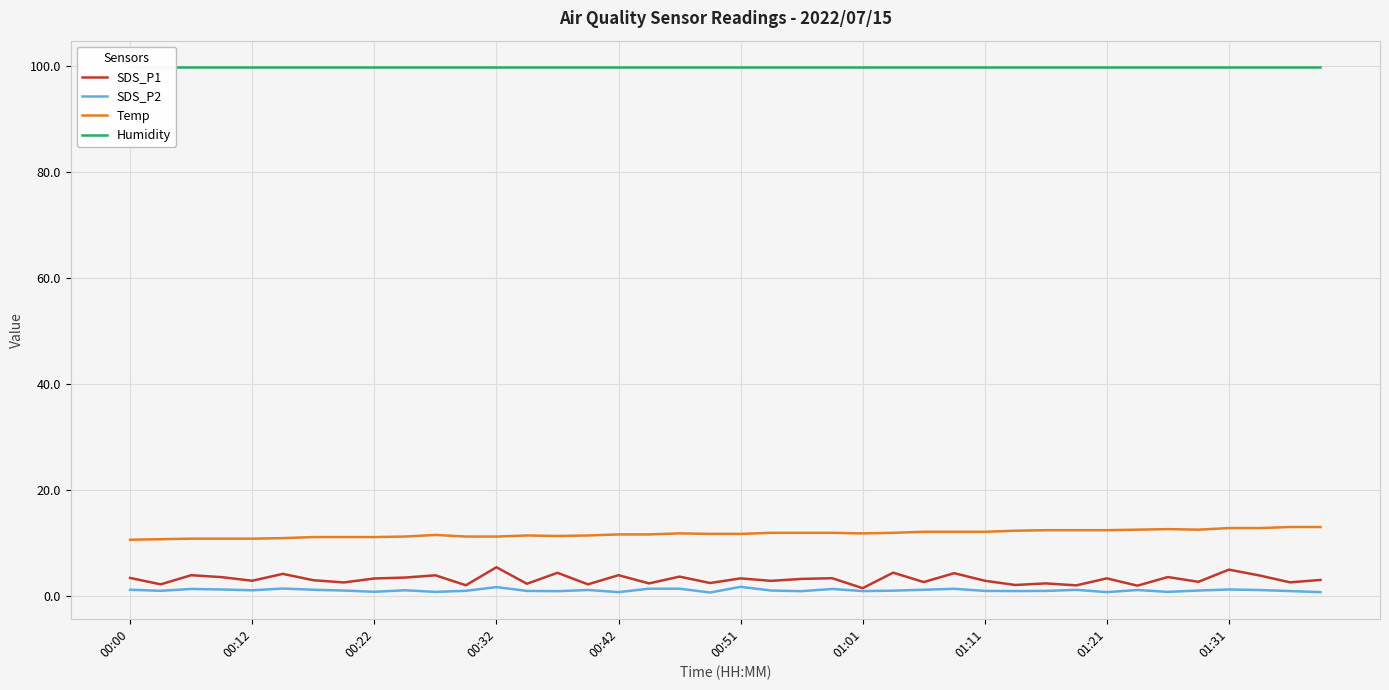

How many distinct data groups are displayed?

4